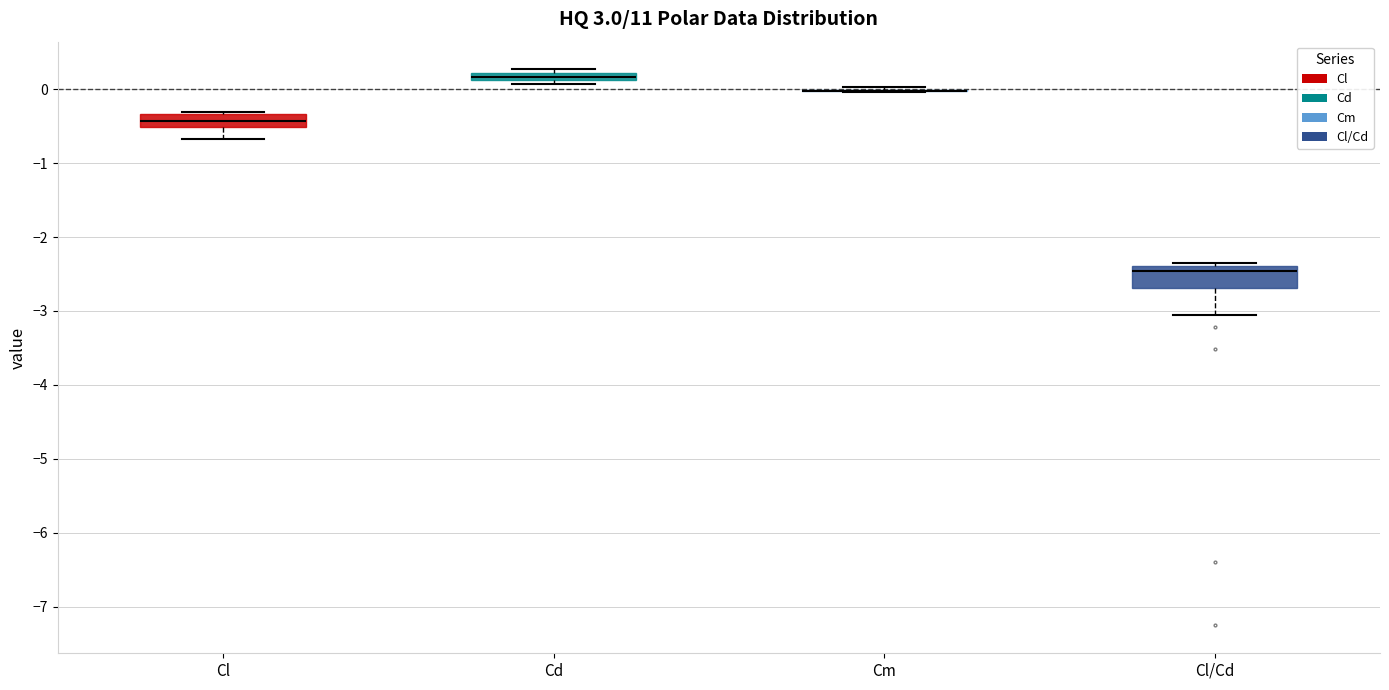

Where does the median line of the box for Cl sit on the y-axis? The values are not printed on the chart, so give them approximately, as read against the axis.

-0.4